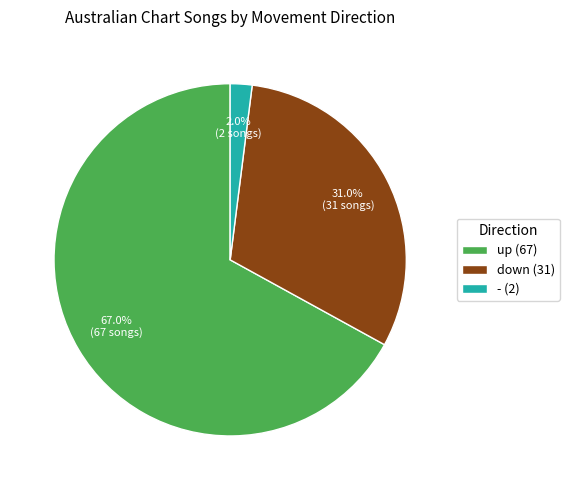

True or false: - accounts for 2% of the total.

True